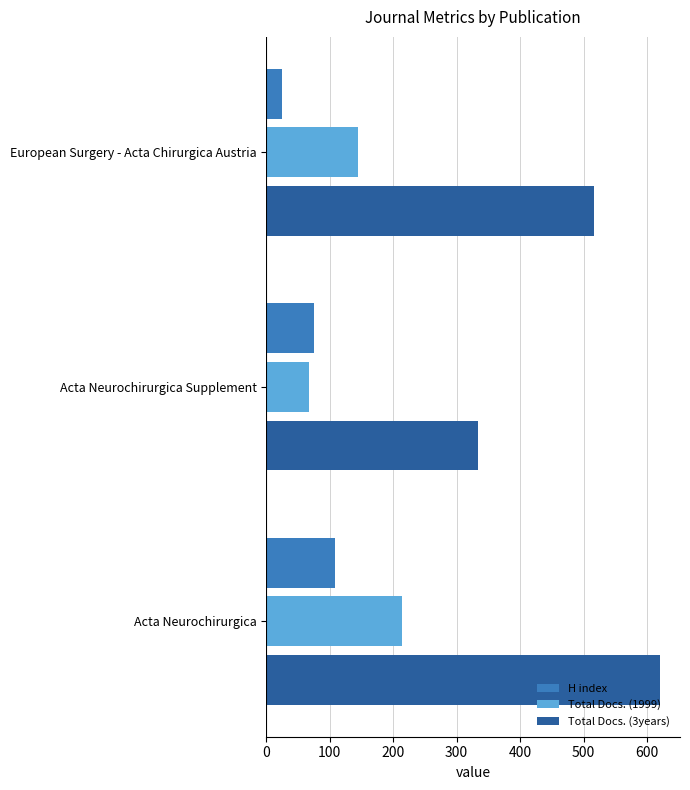

Rank the categories by Total Docs. (3years) value from highest to lowest.

Acta Neurochirurgica, European Surgery - Acta Chirurgica Austria, Acta Neurochirurgica Supplement